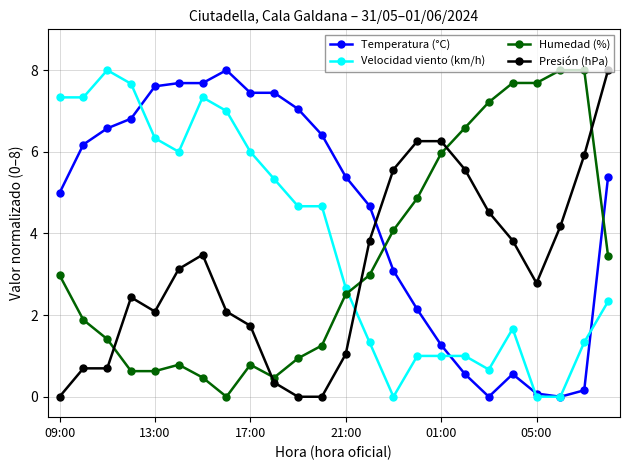

What is the value of the Temperatura (°C) point at the 17th from the left?

1.3